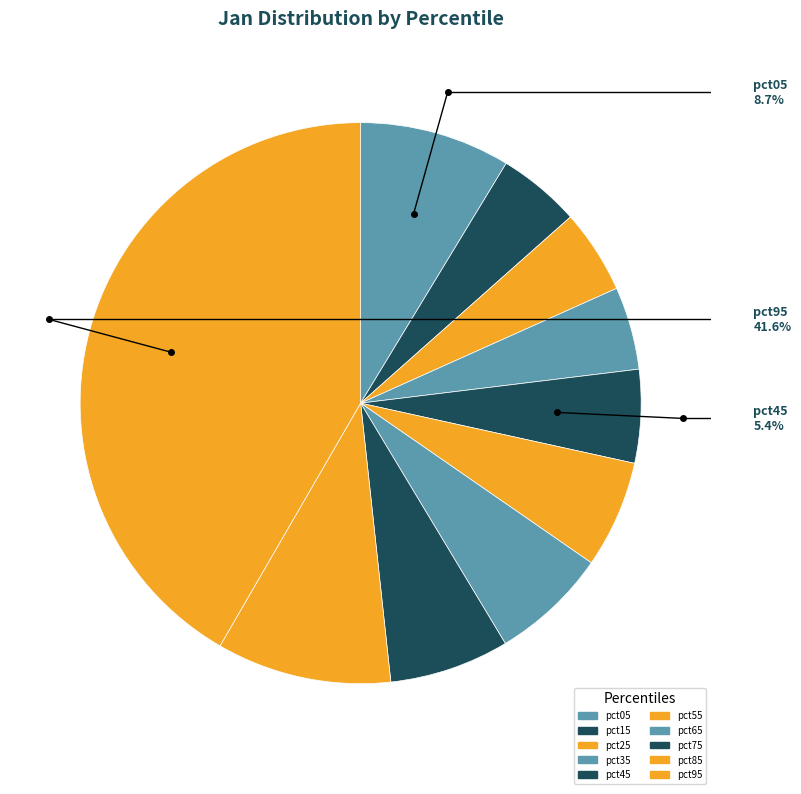

Rank the categories by value from highest to lowest.

pct95, pct85, pct05, pct75, pct65, pct55, pct45, pct25, pct35, pct15